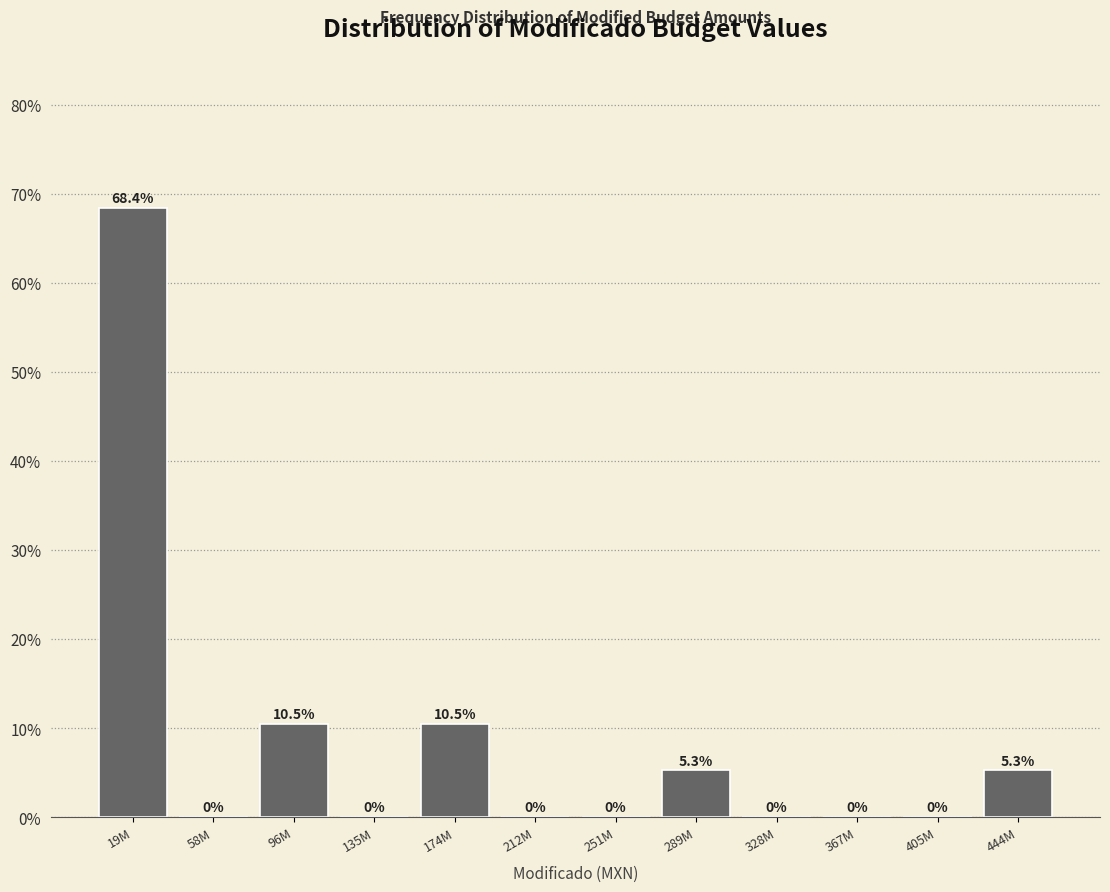

Reading right to left, what are all the values shown in this chart?

444M=5.3	405M=0.0	367M=0.0	328M=0.0	289M=5.3	251M=0.0	212M=0.0	174M=10.5	135M=0.0	96M=10.5	58M=0.0	19M=68.4